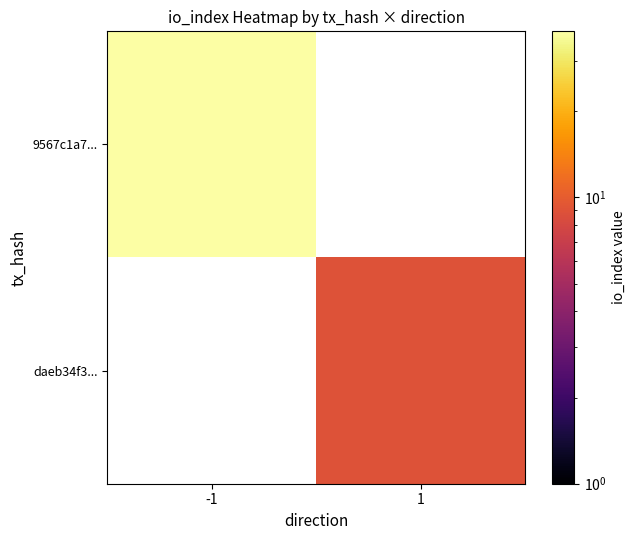

How many data points does each series have?

2